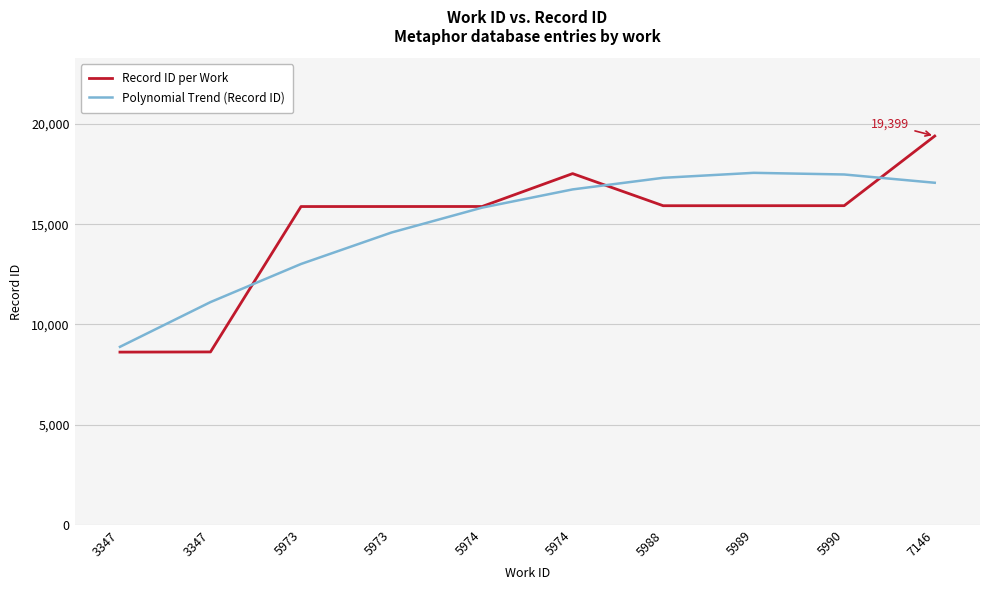

Rank the categories by Record ID per Work value from lowest to highest.

3347, 3347, 5973, 5973, 5974, 5988, 5989, 5990, 5974, 7146